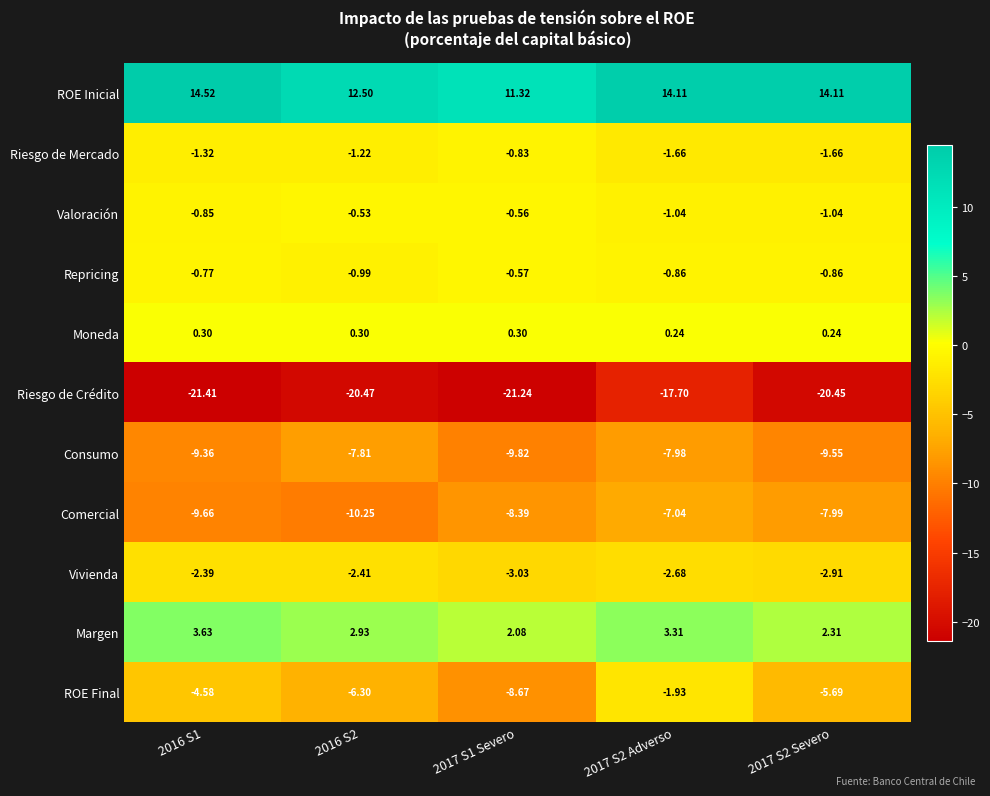

What is the total value across all series at 2017 S2 Severo?

-33.5